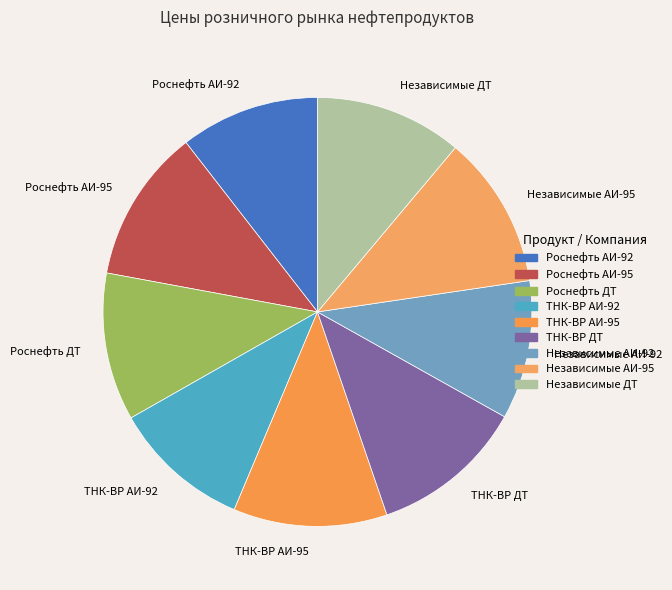

Count the number of slices in the pie.

9